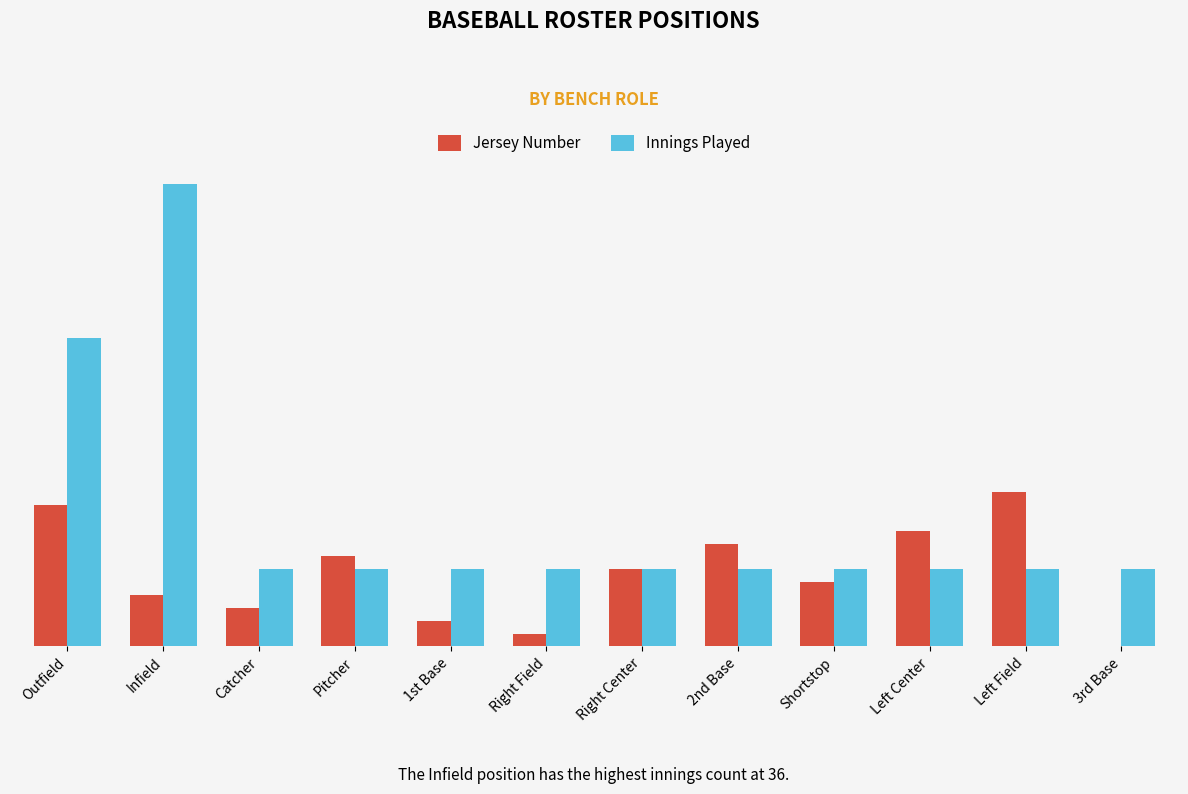

Are the bars horizontal?

No